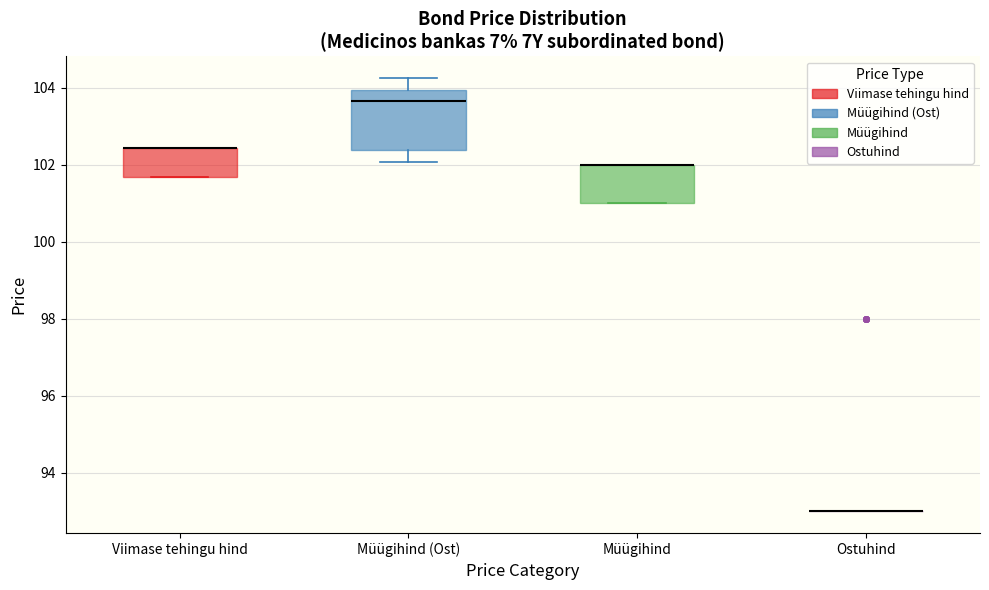

Where is the lower edge of the box for Müügihind on the y-axis? The values are not printed on the chart, so give them approximately, as read against the axis.

101.0